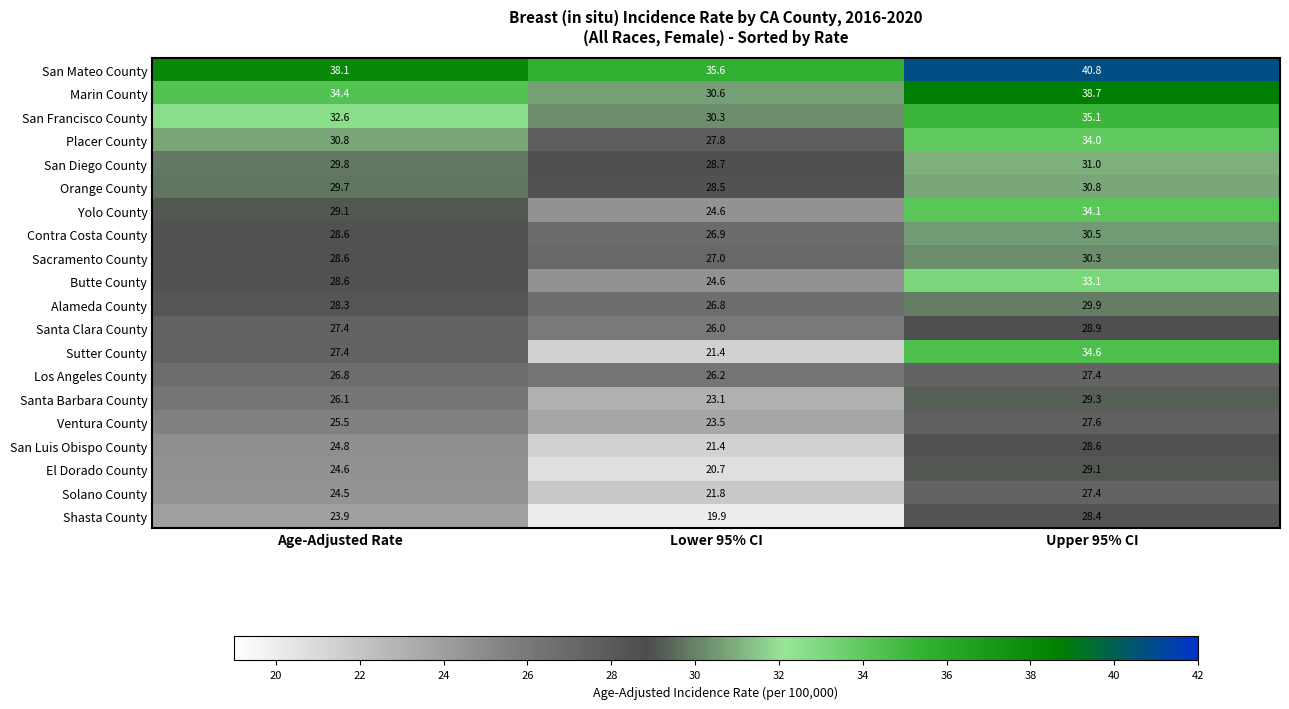

At which label is Sacramento County closest to 28?

Age-Adjusted Rate